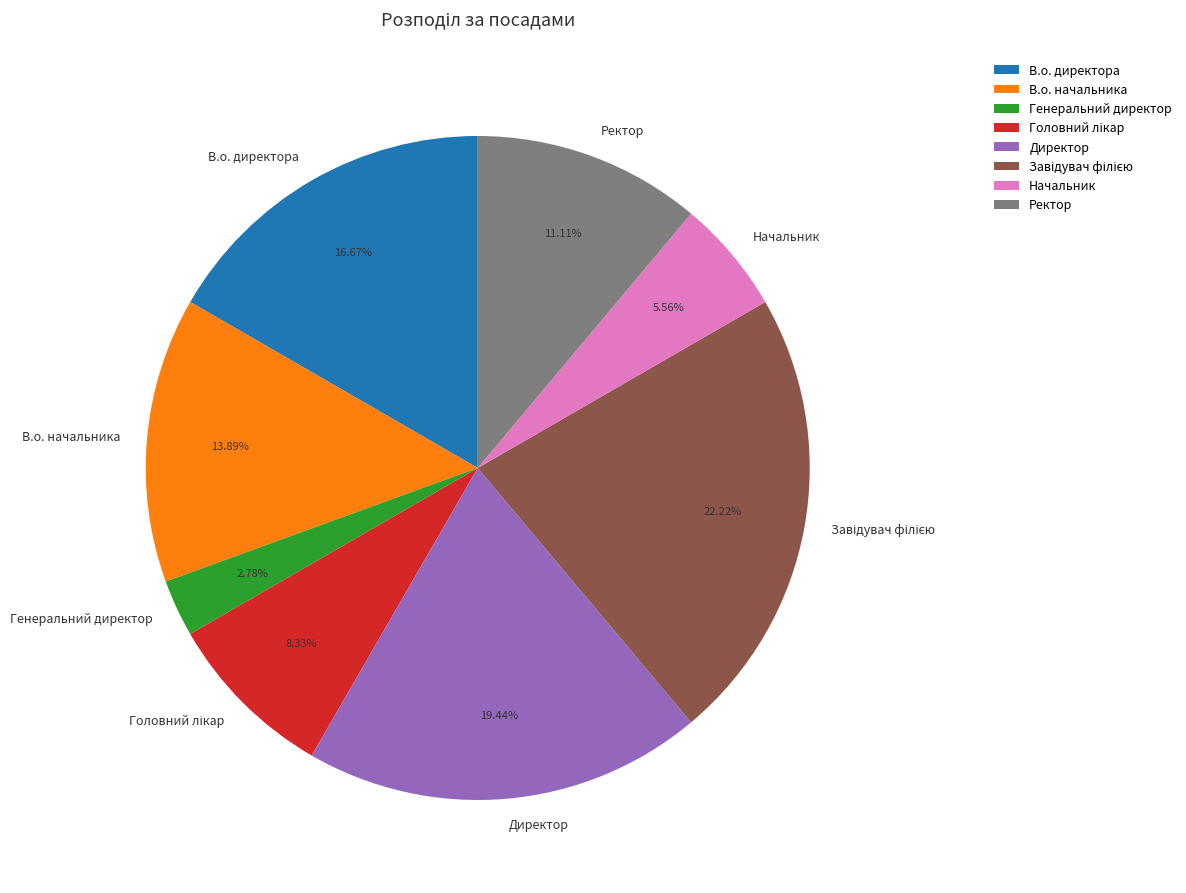

To the nearest percent, what is the difference between the largest and smallest slice percentages?

19%